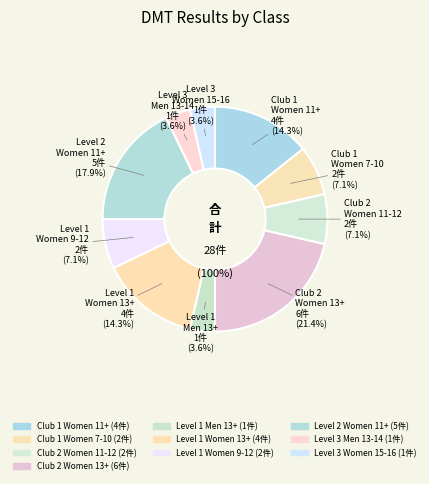

Is it true that DMT Level 1 - Women 13+ is 28% of the pie?

False